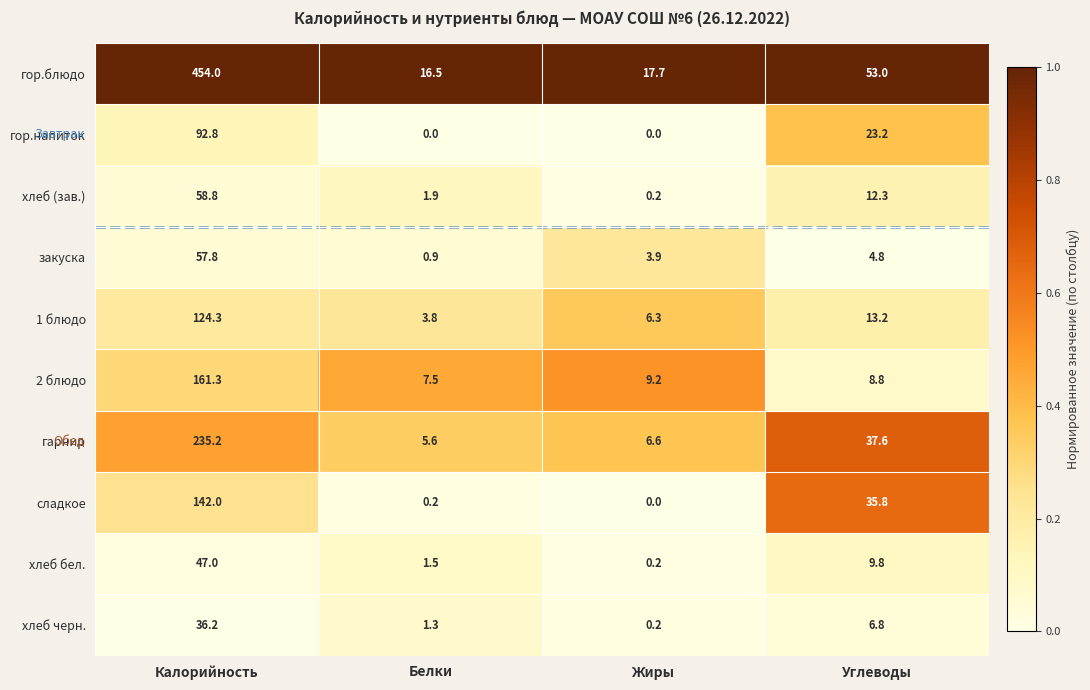

The 1 блюдо series shows 124.3 at Калорийность. True or false?

True